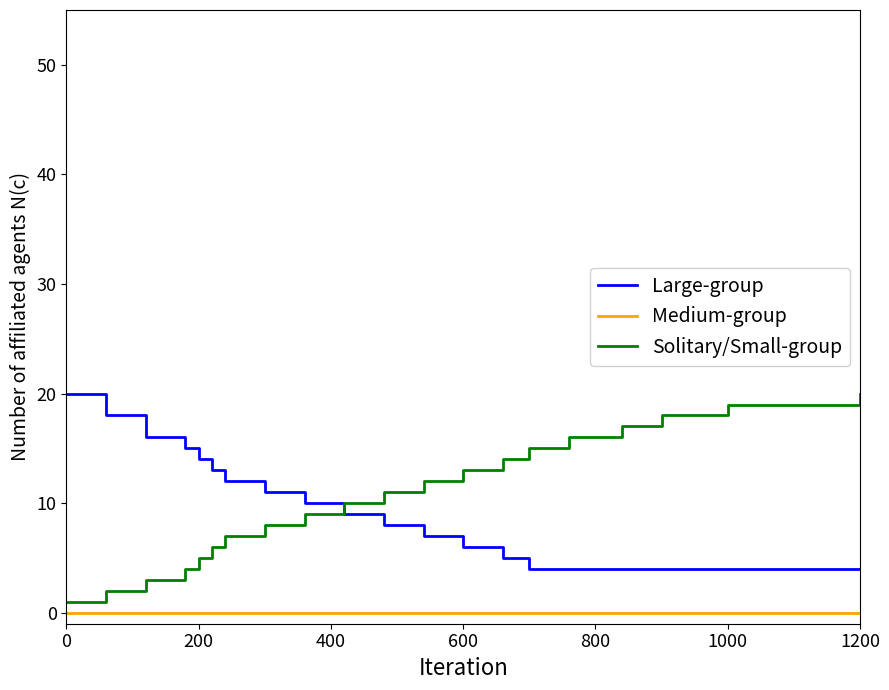

Does the chart display data point markers on the line(s)?

No